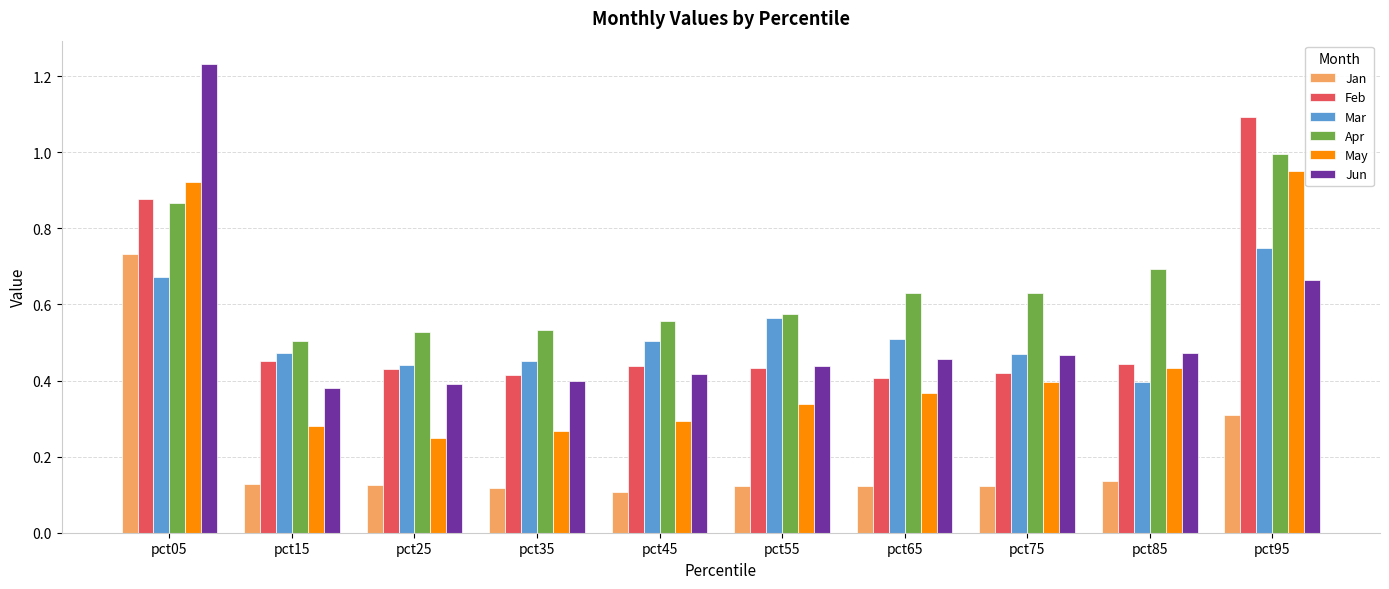

At which label does Apr reach its peak?

pct95